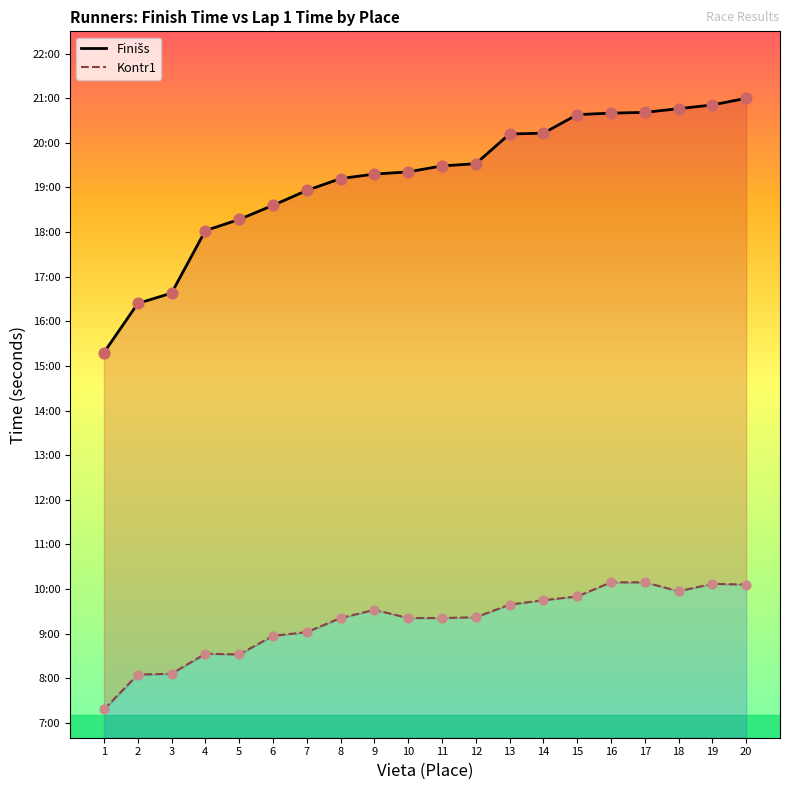

At how many categories does at least one series exceed 689?

20